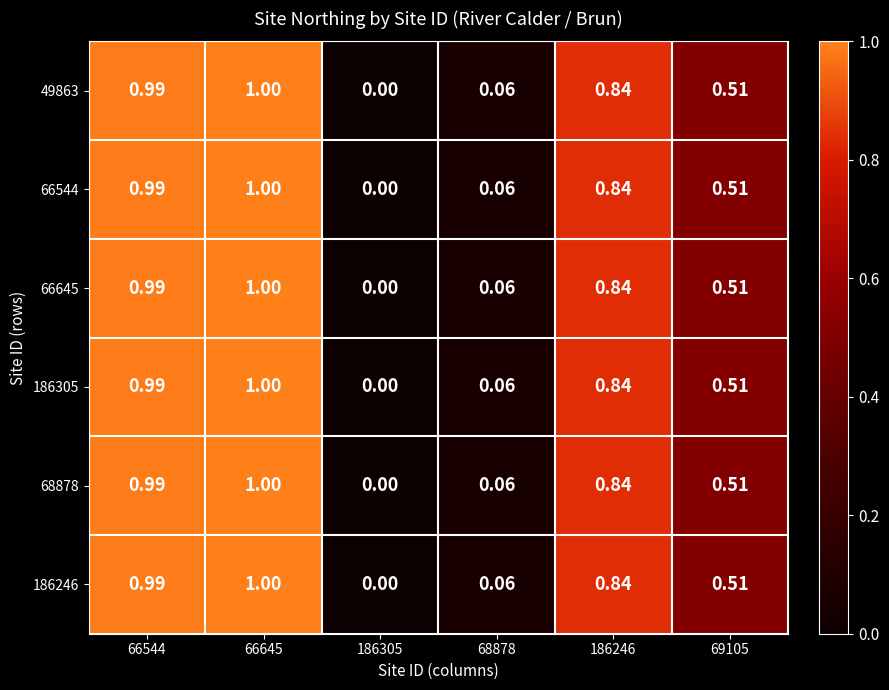

At which category is the sum across all series the highest?

66645